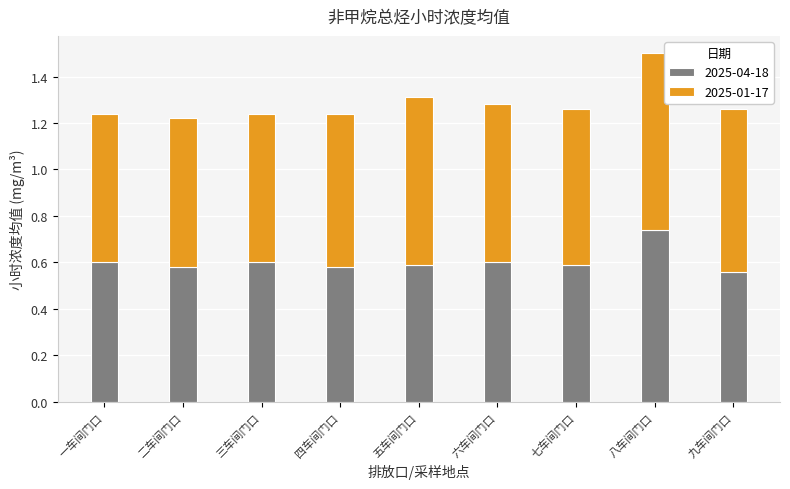

Are the bars grouped side by side (vs. stacked)?

No